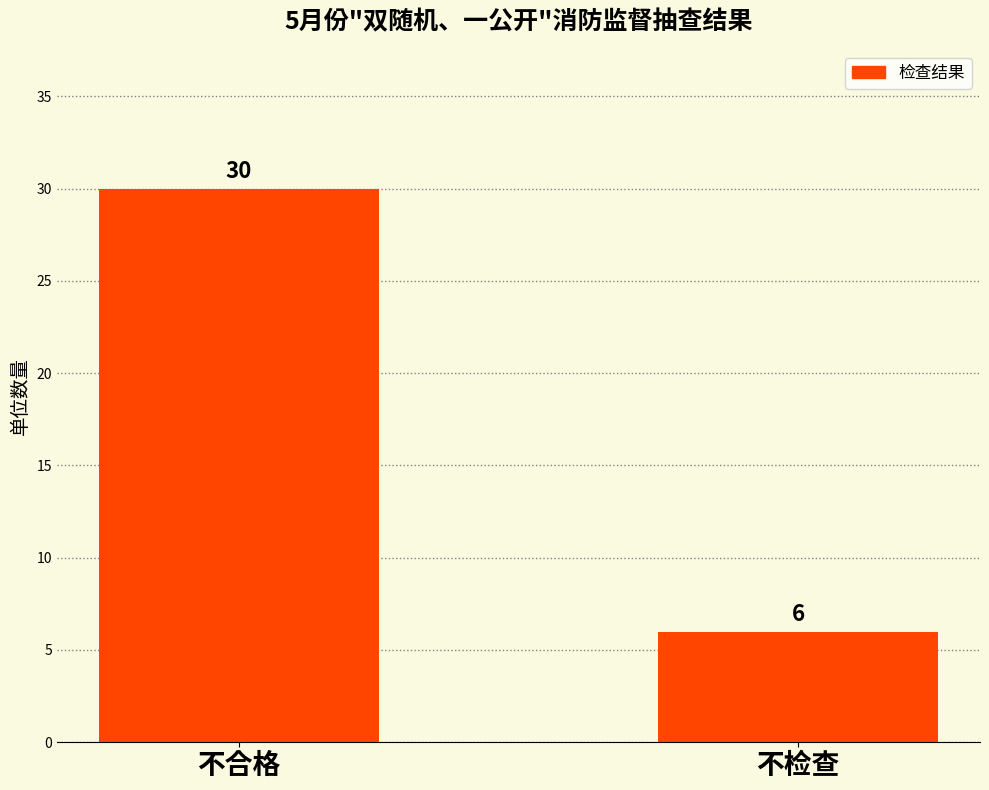

The value at 不检查 is 8. True or false?

False